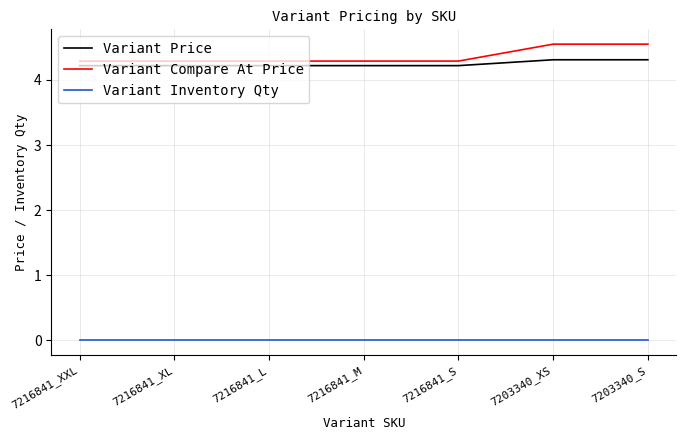

What is the total value across all series at 7203340_XS?

8.9